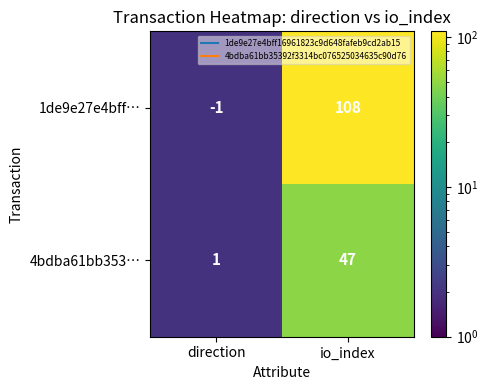

Which series has the widest spread of values?

1de9e27e4bff…